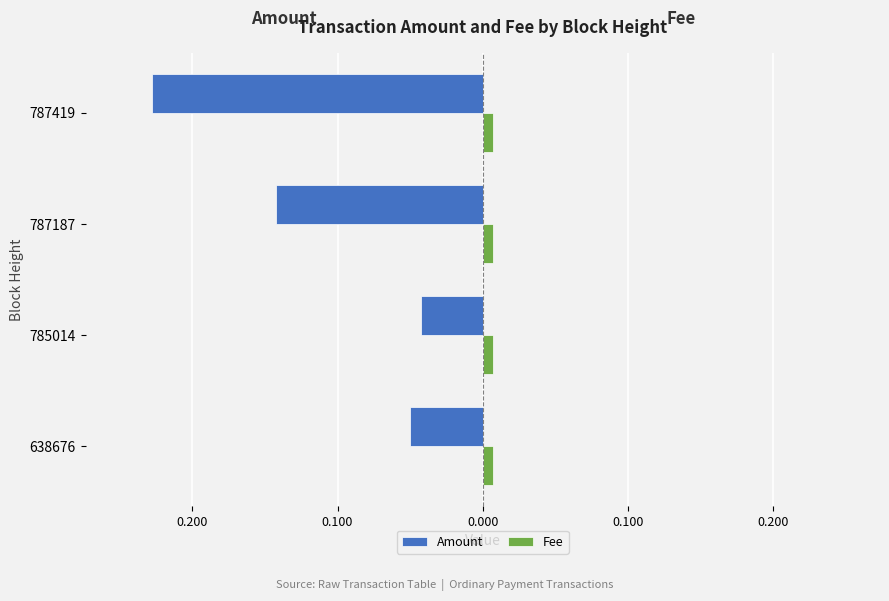

What are all the series names shown in the legend?

Amount, Fee